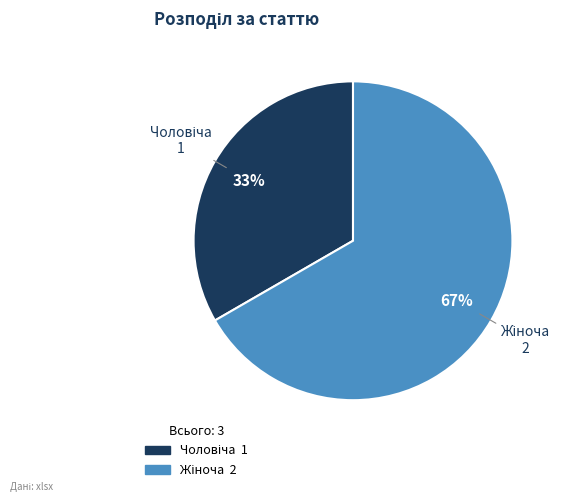

How many segments does this pie chart have?

2